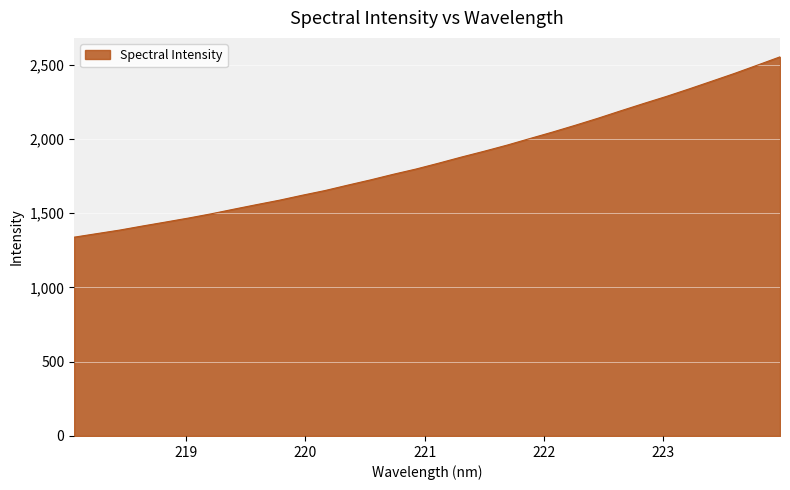

How many values exceed 1837?

16